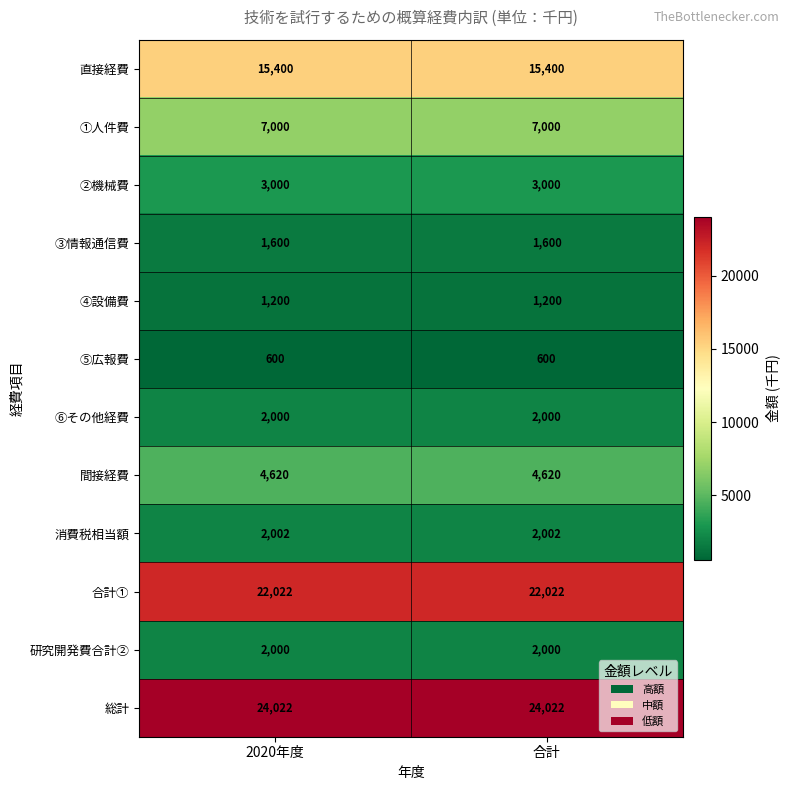

What is the sum of all 合計① values?

44044